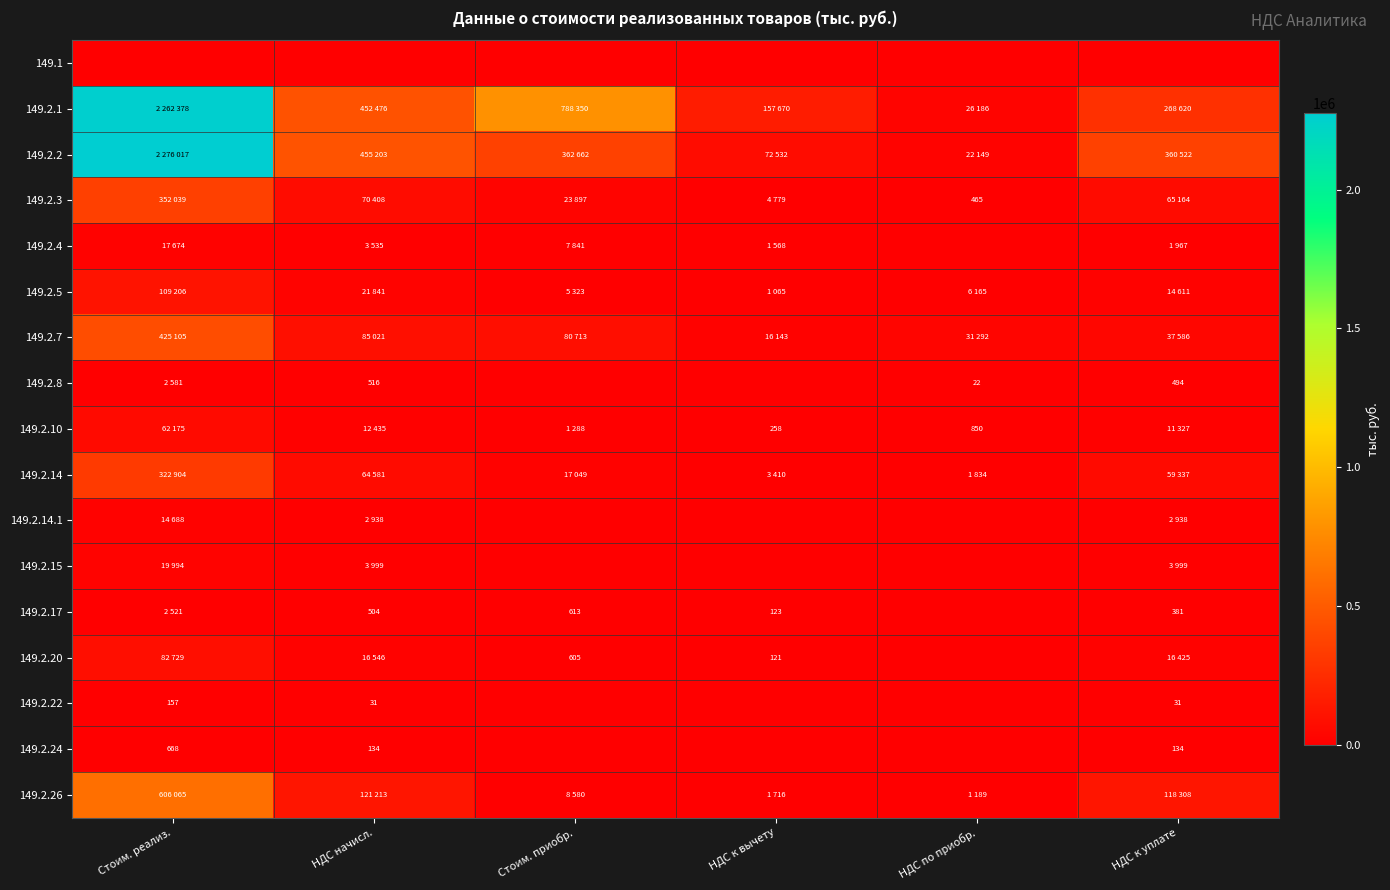

The value of 149.2.22 at НДС начисл. is 31. True or false?

True